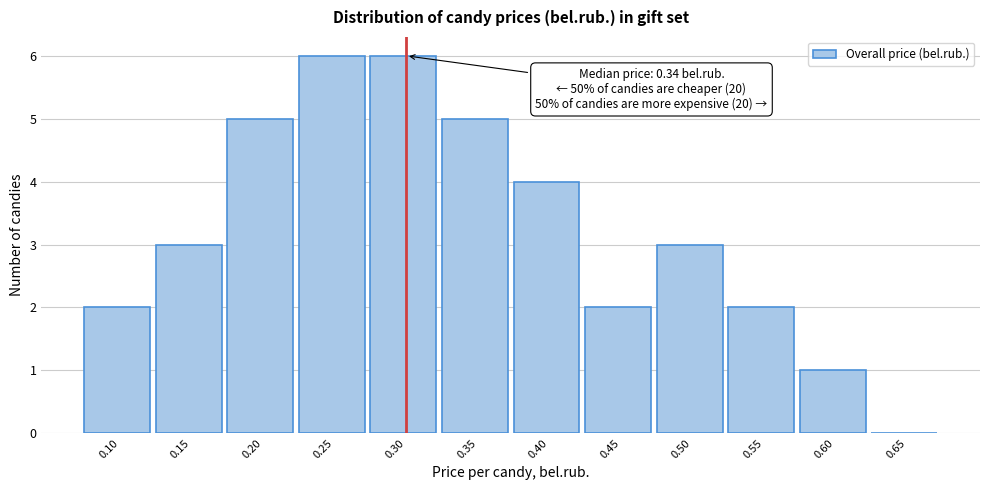

Reading right to left, transcribe all the data shown in this chart.

0.65=0	0.60=1	0.55=2	0.50=3	0.45=2	0.40=4	0.35=5	0.30=6	0.25=6	0.20=5	0.15=3	0.10=2